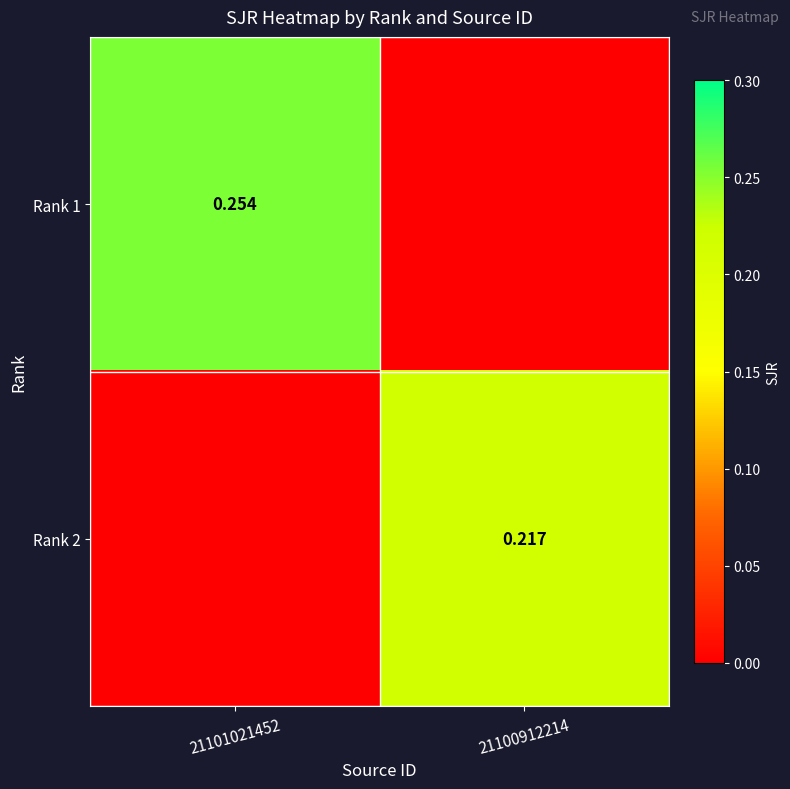

What is the sum of all Rank 1 values?

0.3